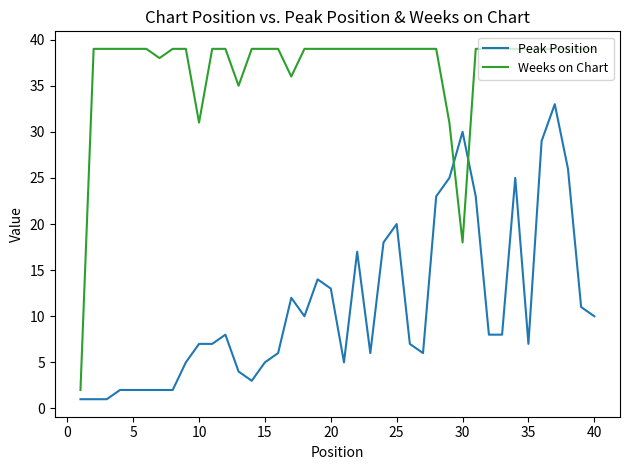

What is the difference between the maximum and minimum values in the Peak Position series?

32